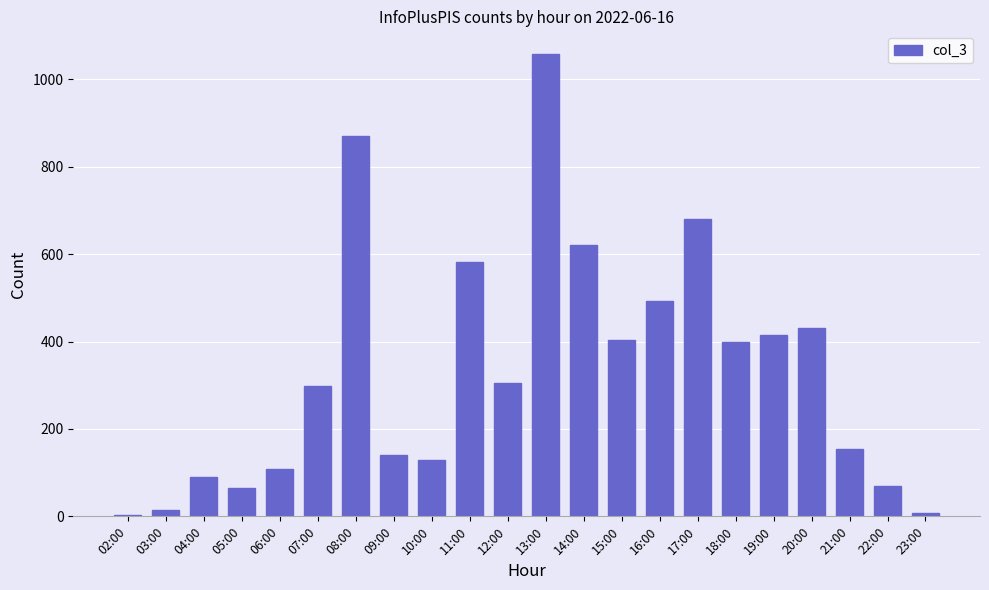

What is the approximate value at 06:00, to the nearest 100?

100